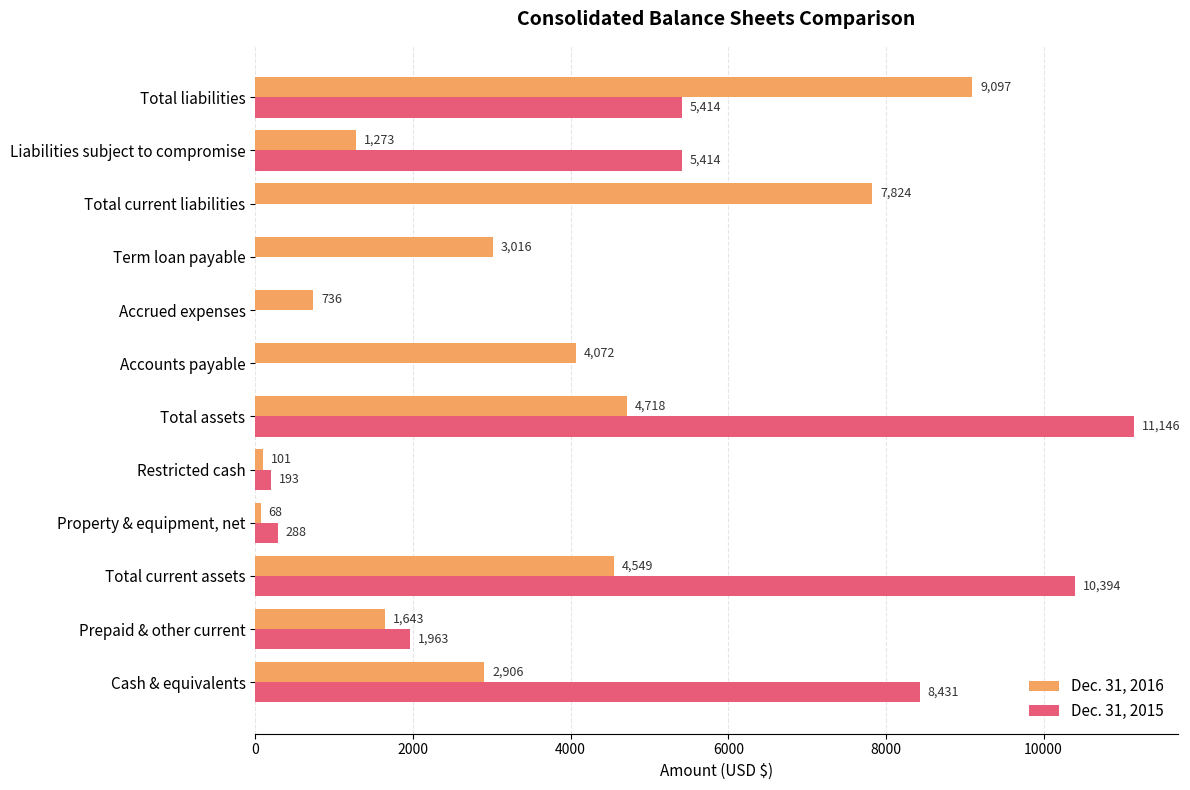

Between Restricted cash and Total current liabilities, which series saw the biggest shift?

Dec. 31, 2016